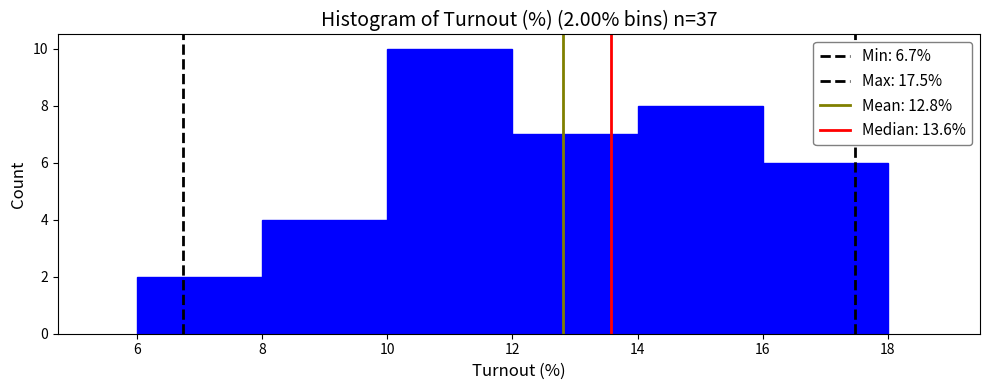

Which range on the x-axis has the tallest bar?

10 to 12